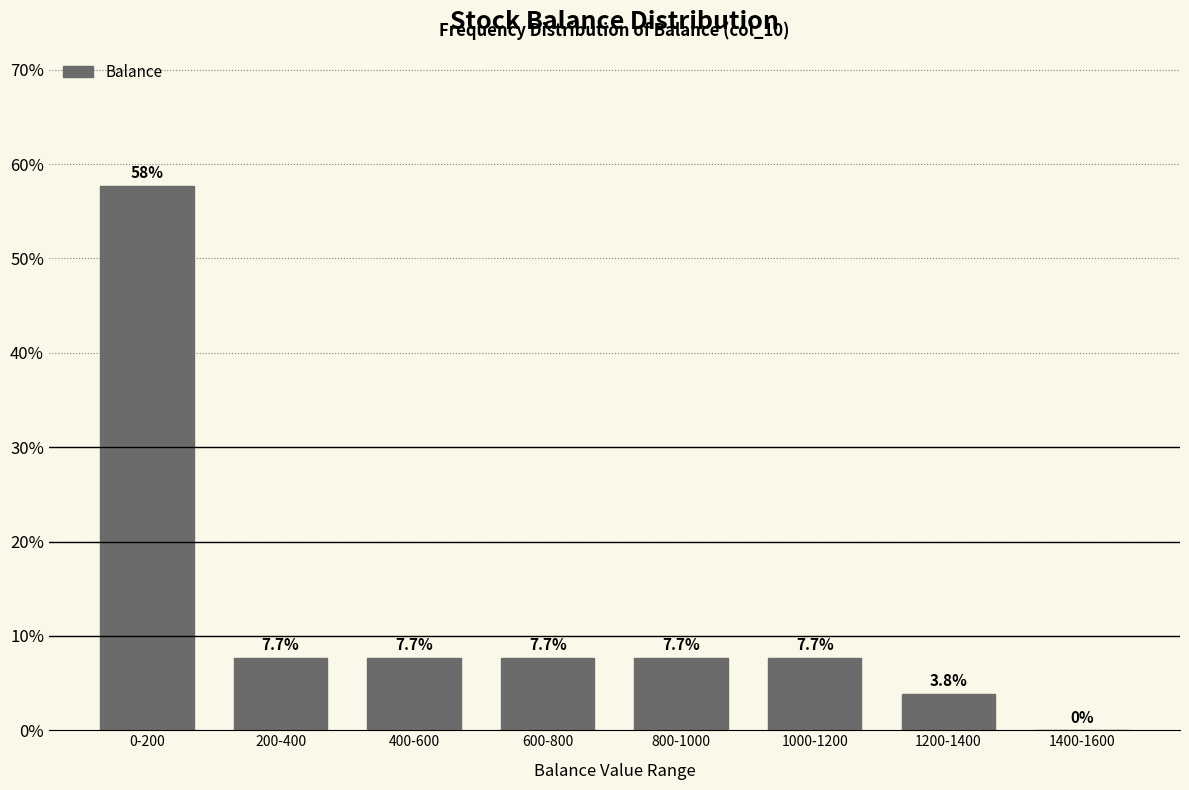

Reading left to right, list all the values displayed in this chart.

0-200=57.7	200-400=7.7	400-600=7.7	600-800=7.7	800-1000=7.7	1000-1200=7.7	1200-1400=3.8	1400-1600=0.0